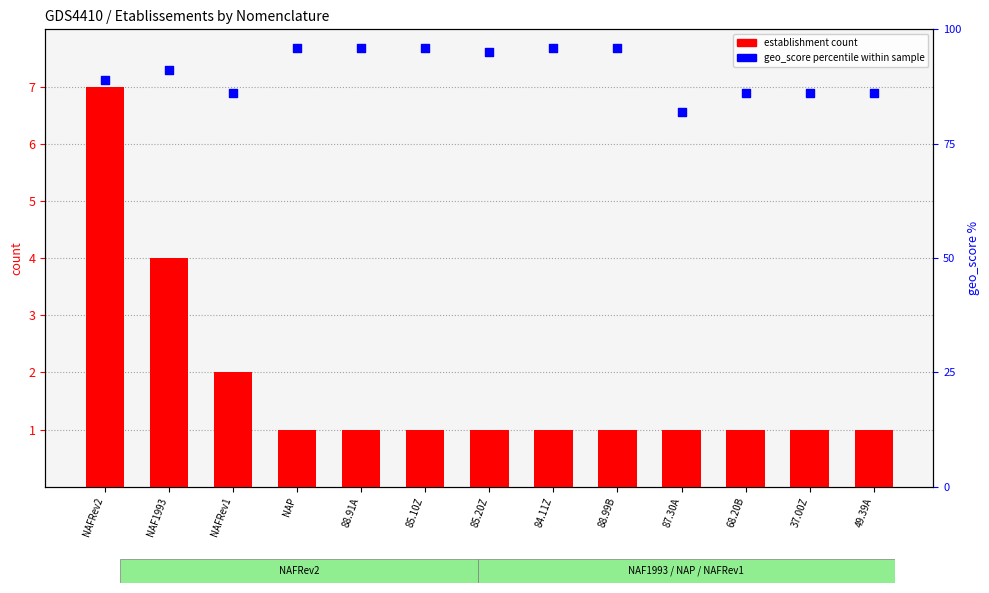

At how many categories does at least one series exceed 35?

13